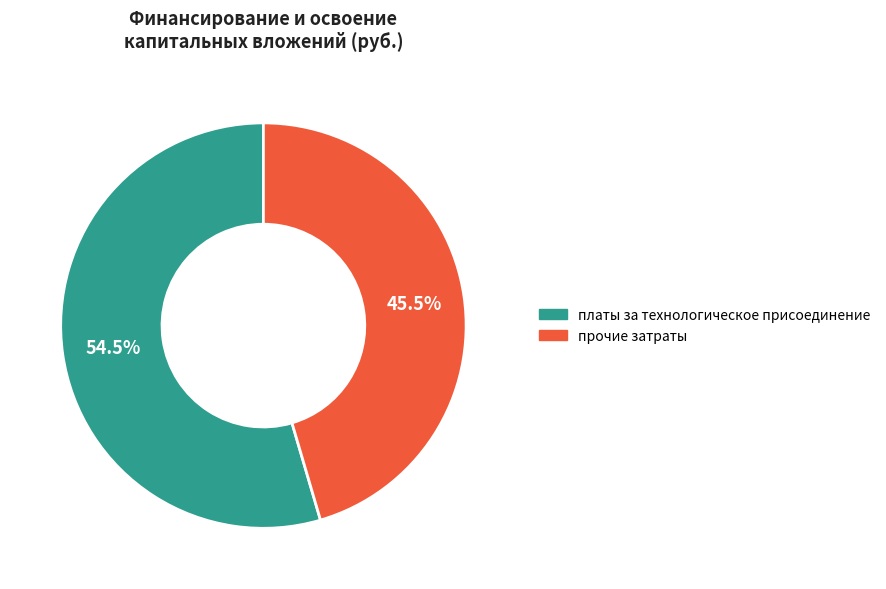

Is there any slice that represents more than half of the pie?

Yes